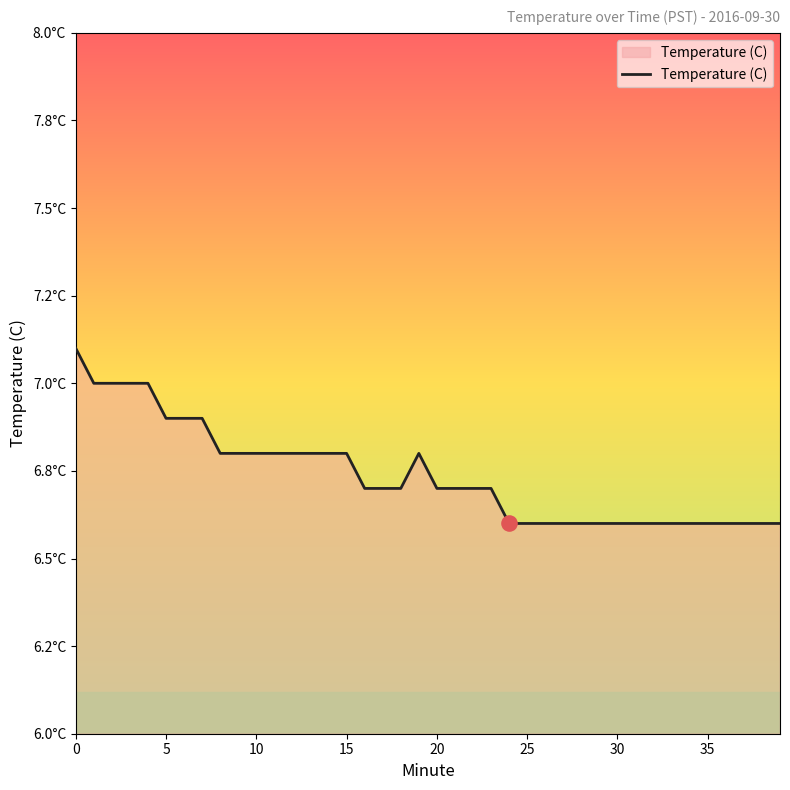

Does the chart have visible grid lines?

No